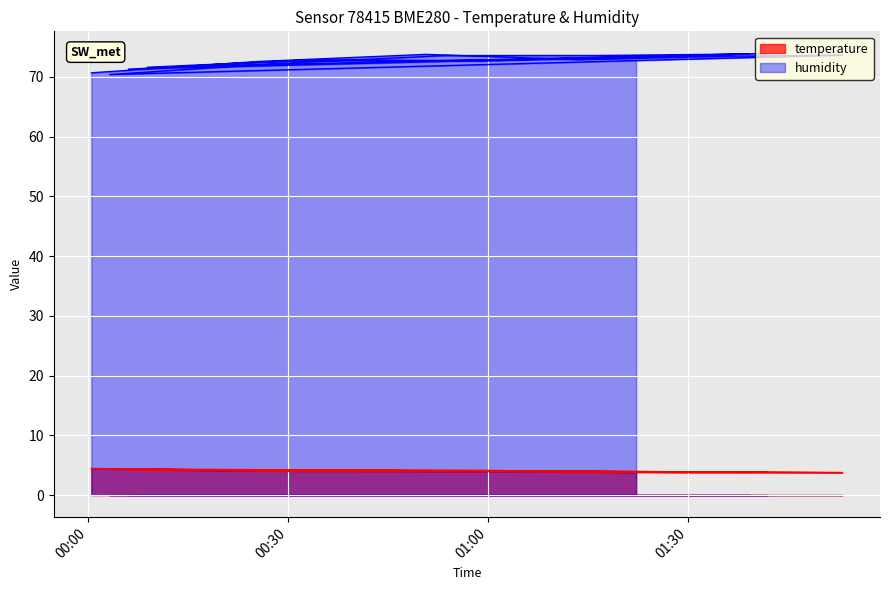

Rank the series by their average value, from lowest to highest.

temperature, humidity